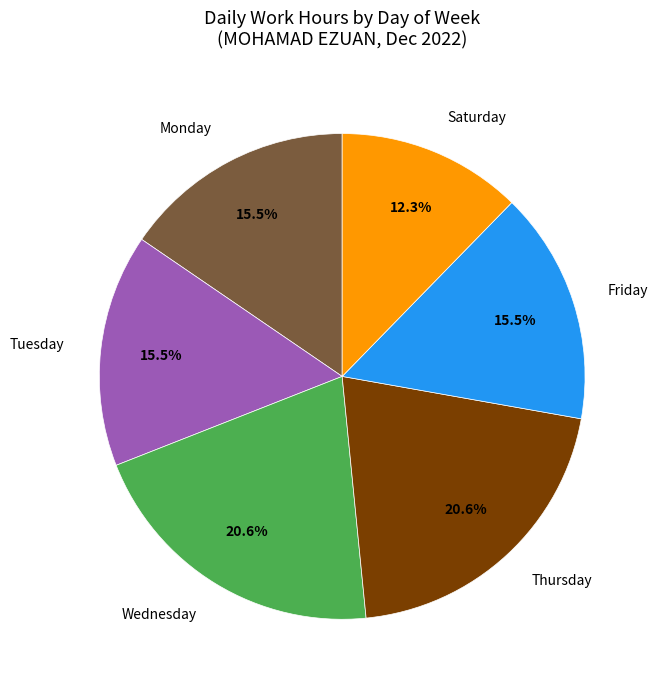

Does Tuesday account for over 50% of the chart?

No